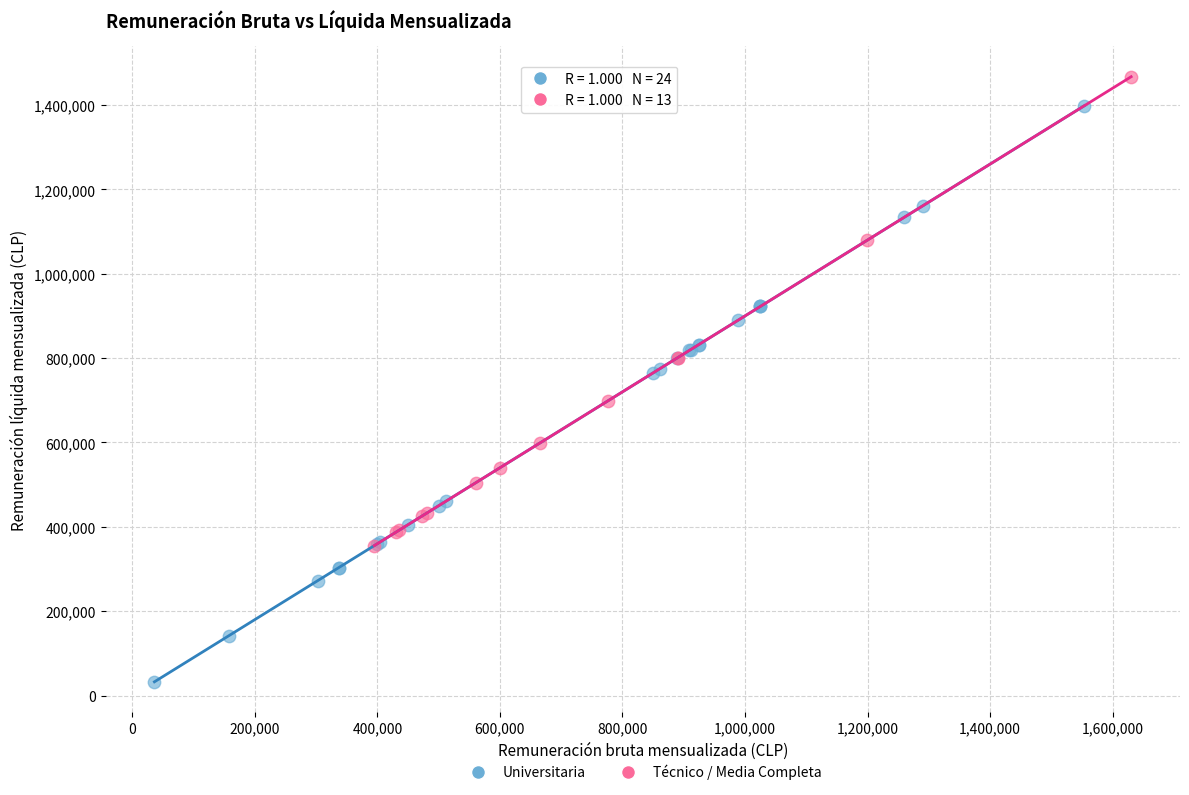

Which series reaches the maximum Y coordinate?

Técnico / Media Completa